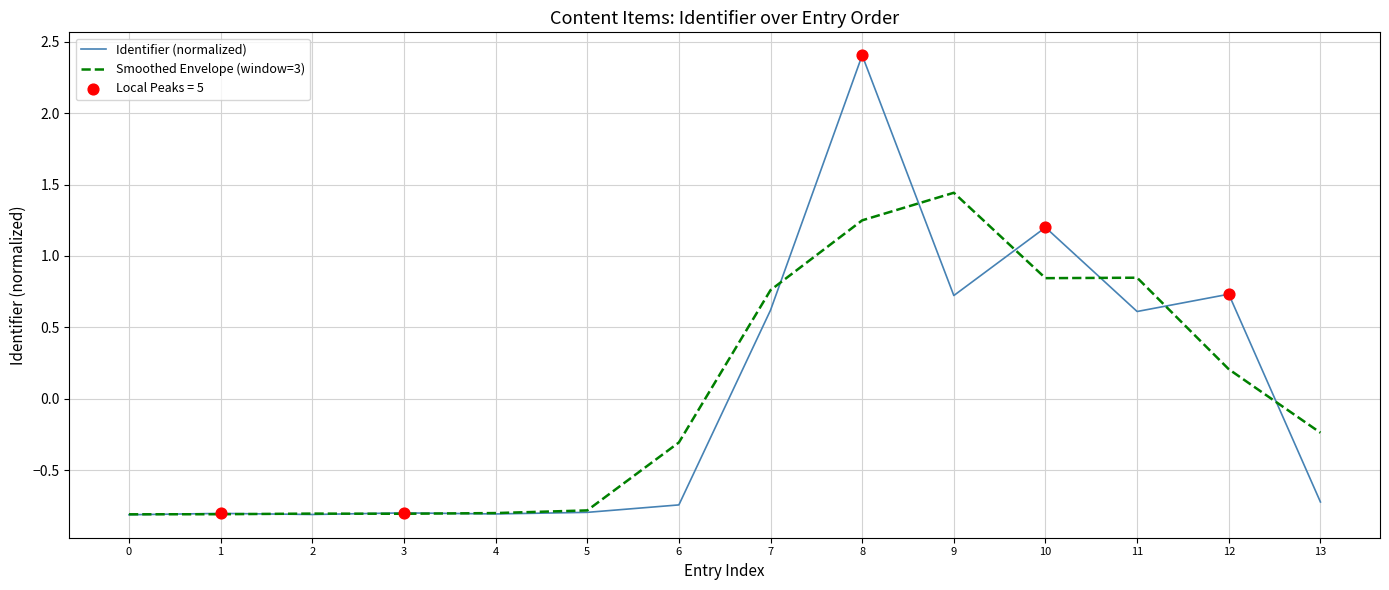

What is the spread (max minus min) of values at 10?

0.4